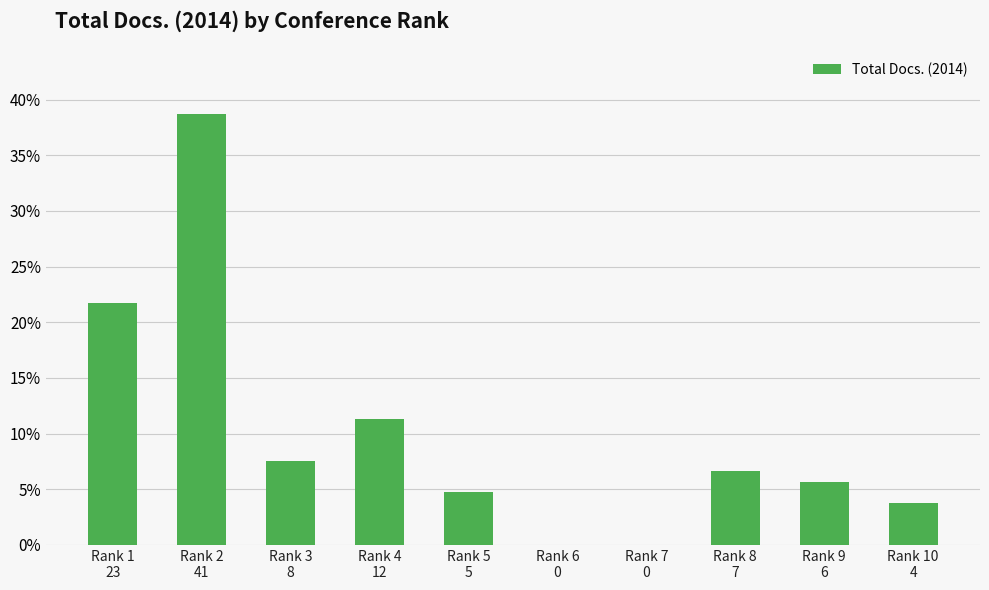

Approximately how many times larger is the value at Rank 8
7 compared to Rank 9
6?

1.2